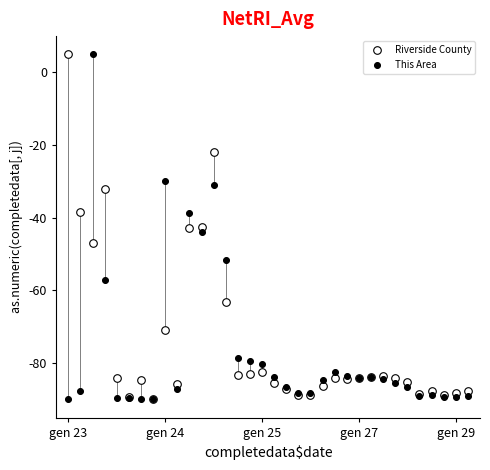

What are all the series names shown in the legend?

Riverside County, This Area